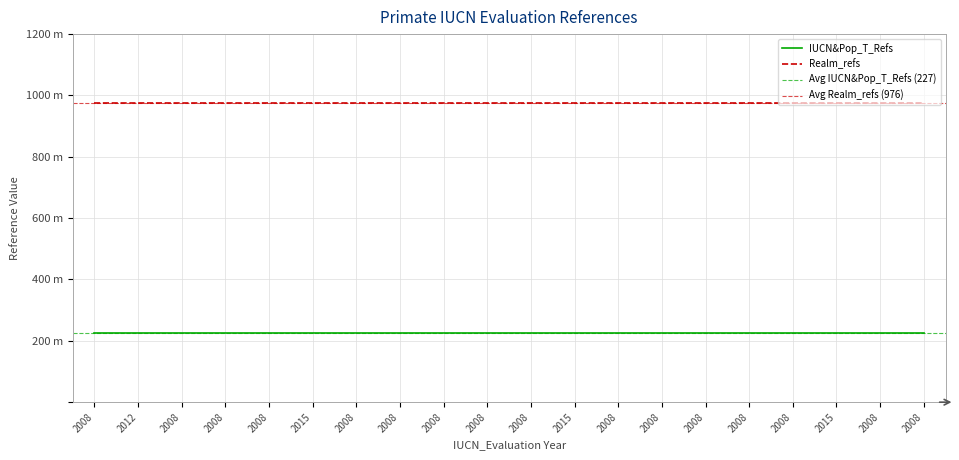

Is the value of Realm_refs at 2015 greater than the value of IUCN&Pop_T_Refs at 2008?

Yes